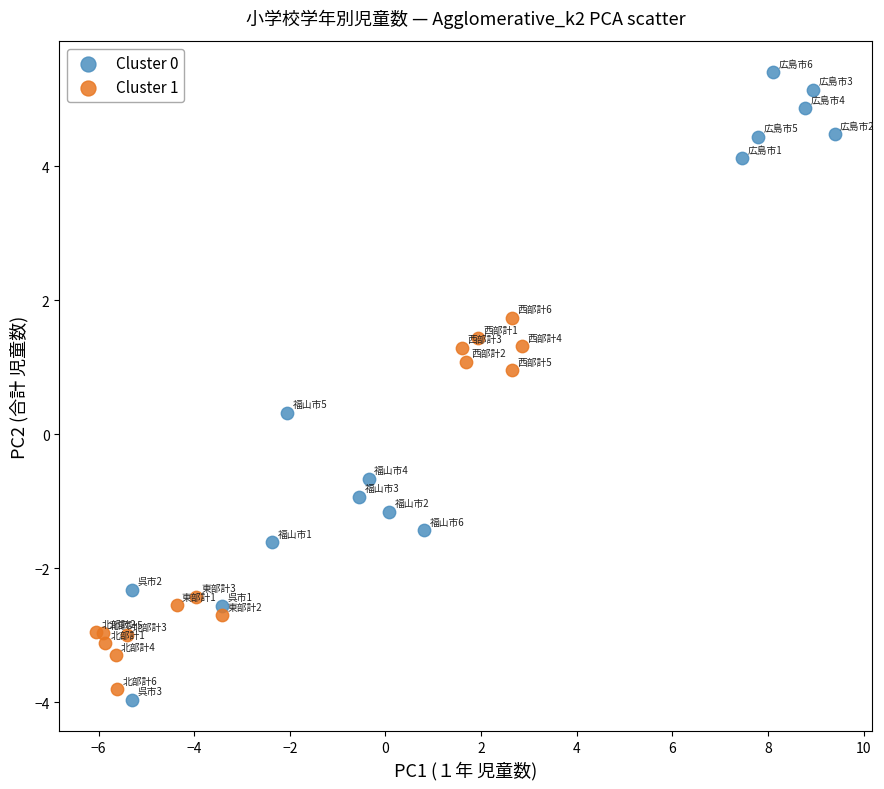

Which series reaches the maximum Y coordinate?

Cluster 0